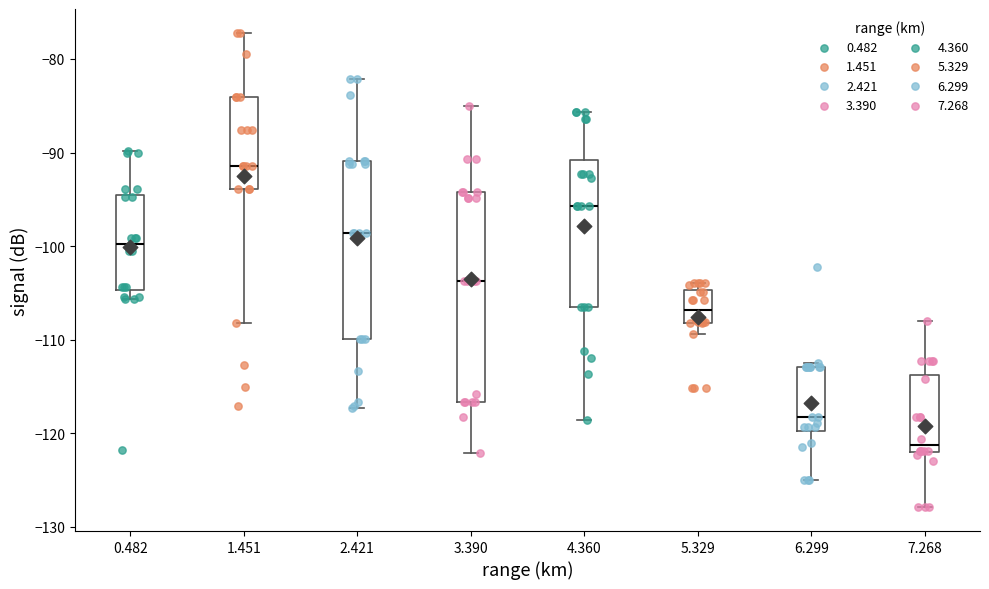

Reading left to right, transcribe this box plot: for each box, give where its median line is, the range the box spans, and where its two whiskers end, as read against the y-axis. The values are not printed on the chart, so give them approximately, as read against the axis.

0.482: median -100, box -105 to -94, whiskers -106 to -90
1.451: median -91, box -94 to -84, whiskers -108 to -77
2.421: median -99, box -110 to -91, whiskers -117 to -82
3.390: median -104, box -117 to -94, whiskers -122 to -85
4.360: median -96, box -106 to -91, whiskers -119 to -86
5.329: median -107, box -108 to -105, whiskers -109 to -104
6.299: median -118, box -120 to -113, whiskers -125 to -112
7.268: median -121, box -122 to -114, whiskers -128 to -108